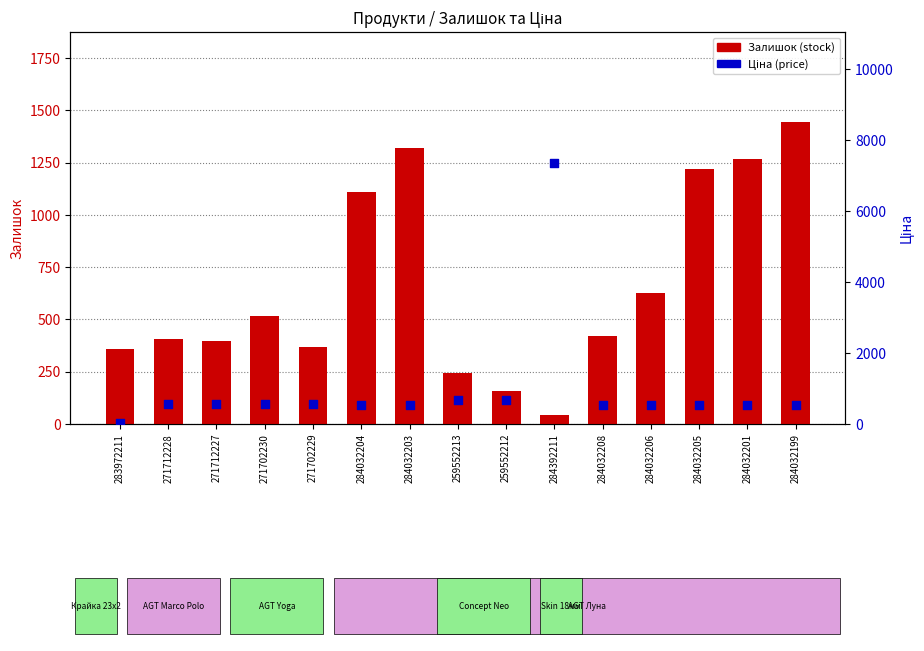

Is the value of Ціна (price) at 271702229 greater than the value of Залишок (stock) at 284032201?

No